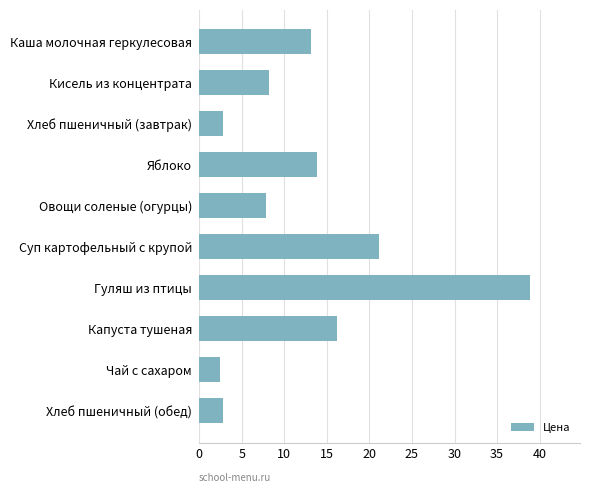

How many distinct data groups are displayed?

1